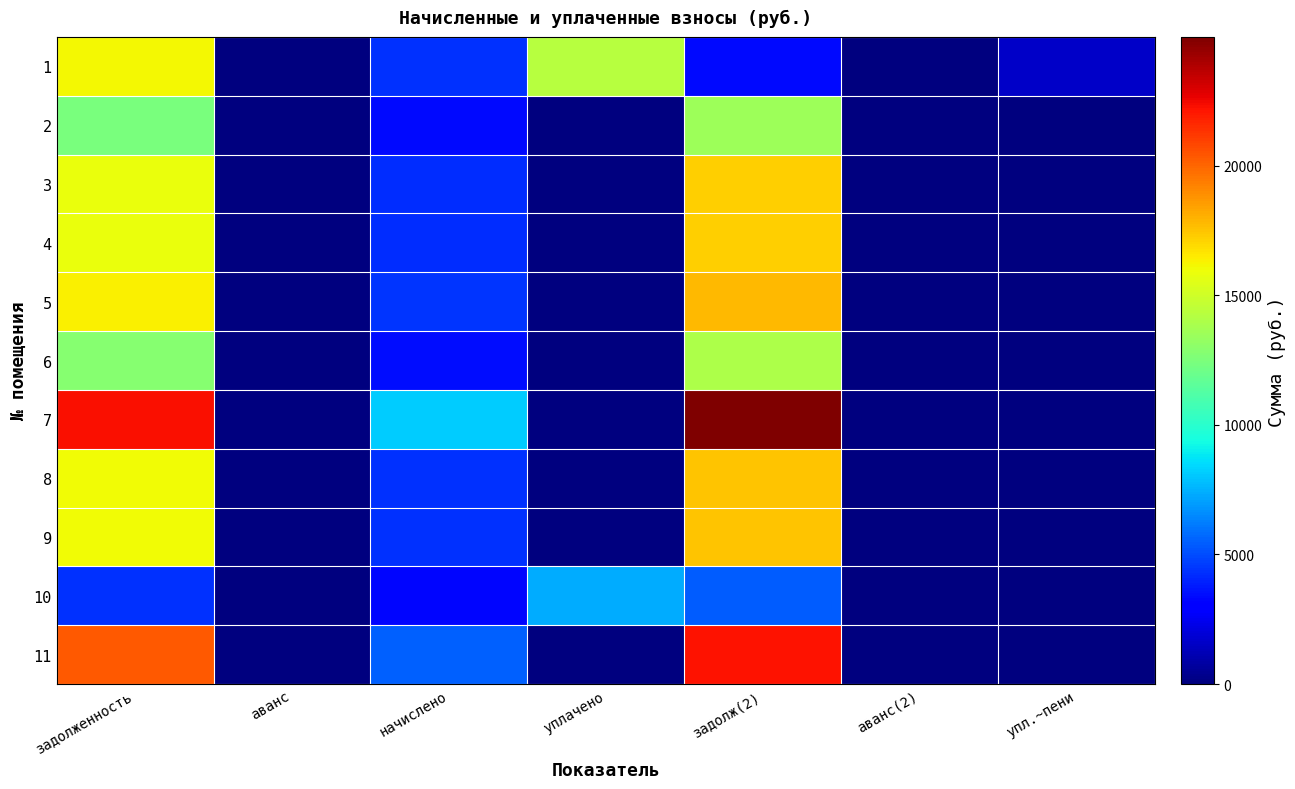

How many distinct data groups are displayed?

11